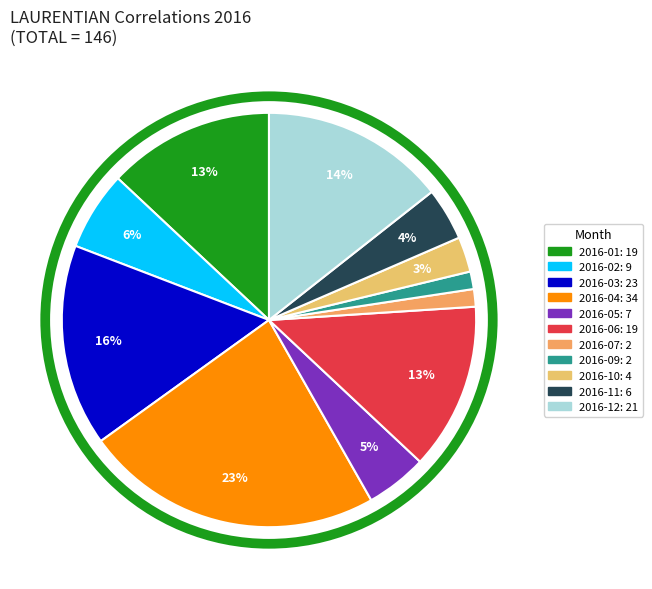

To the nearest percent, what portion does 2016-03 represent?

16%